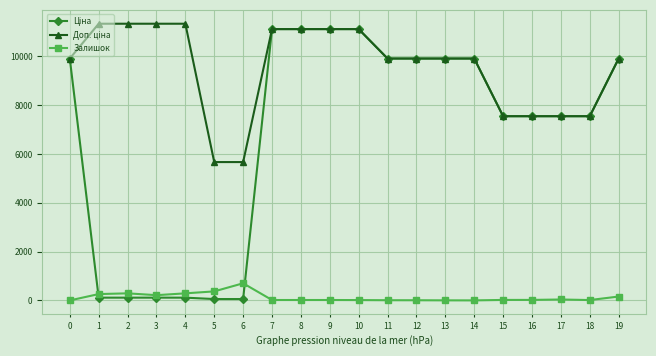

At how many categories does at least one series exceed 4324?

20